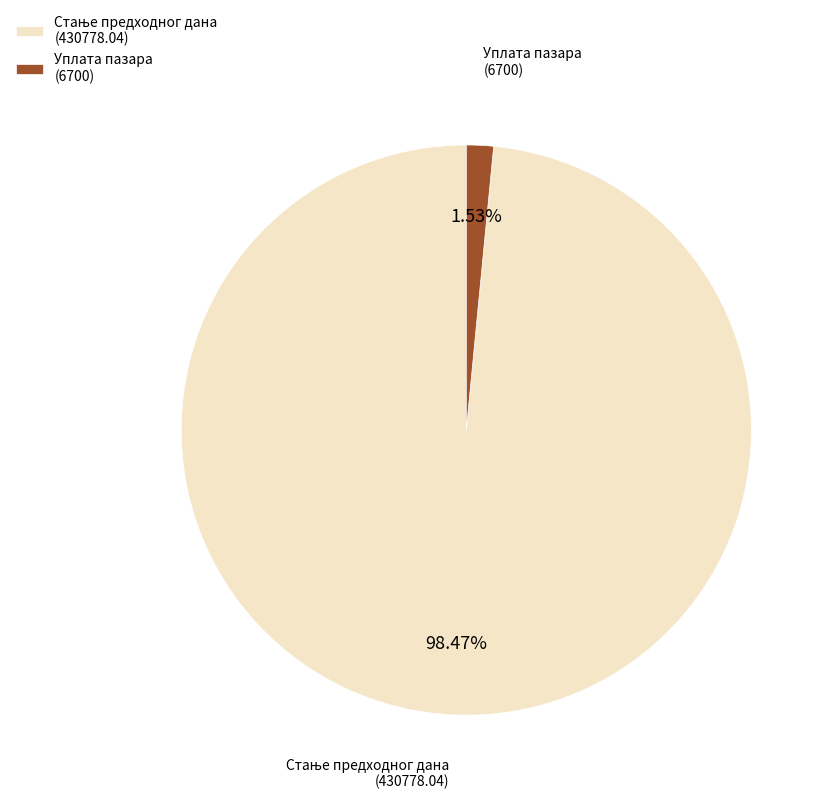

Does any single category account for the majority?

Yes